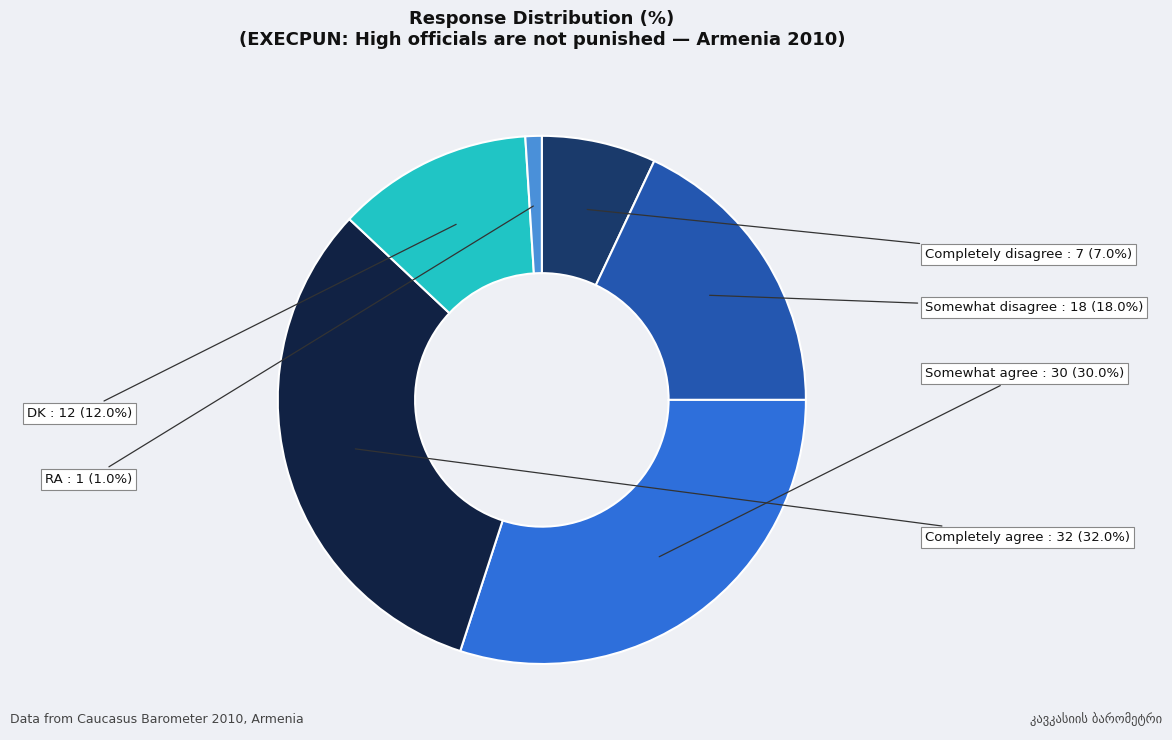

The RA slice represents 1% of the pie. True or false?

True